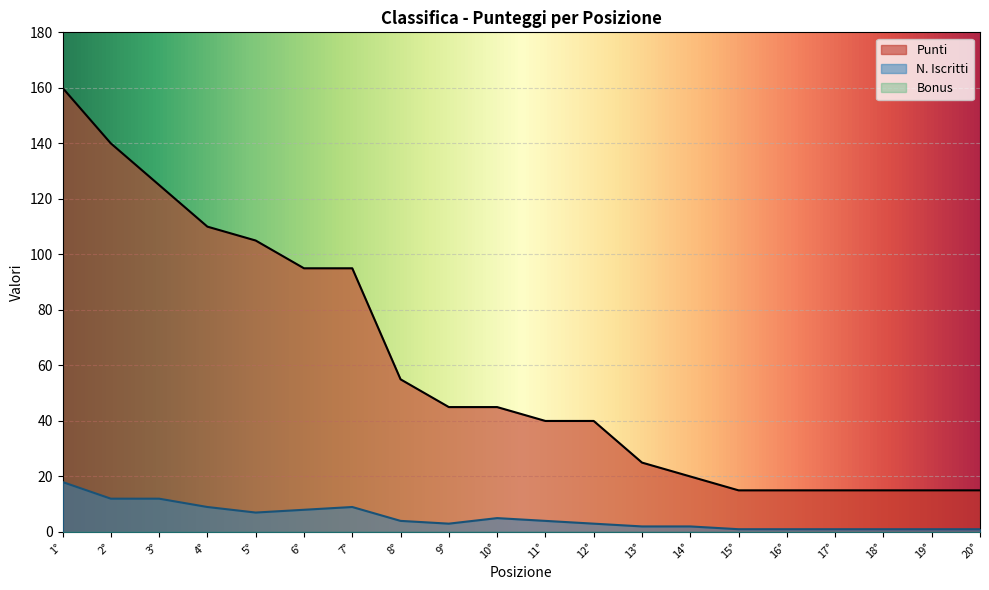

True or false: N. Iscritti has a value of 3 at 12°.

True